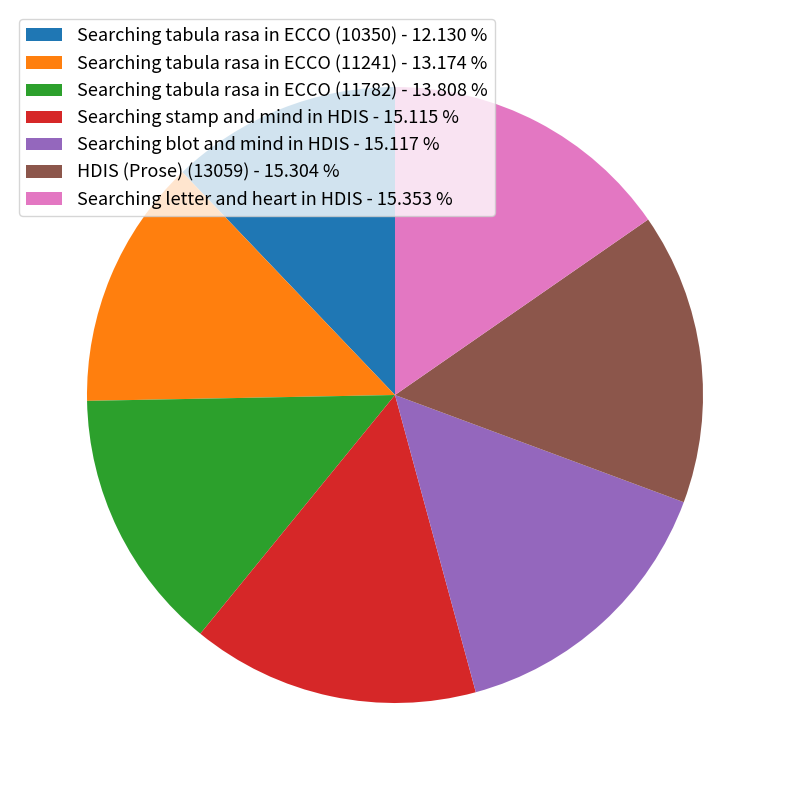

Is it true that Searching stamp and mind in HDIS is 15% of the pie?

True